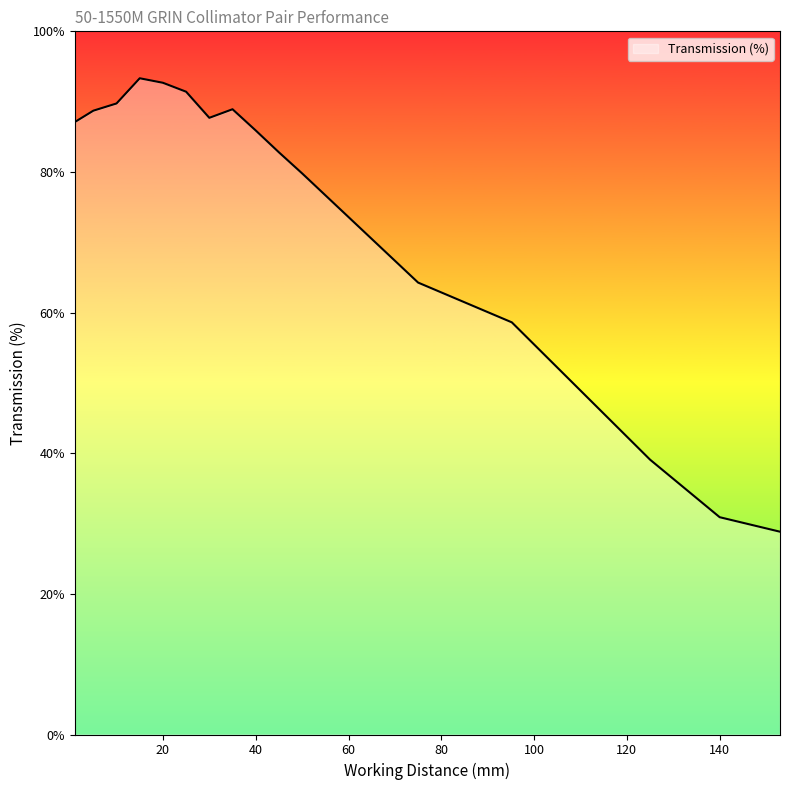

What is the maximum value shown in the chart?

93.3